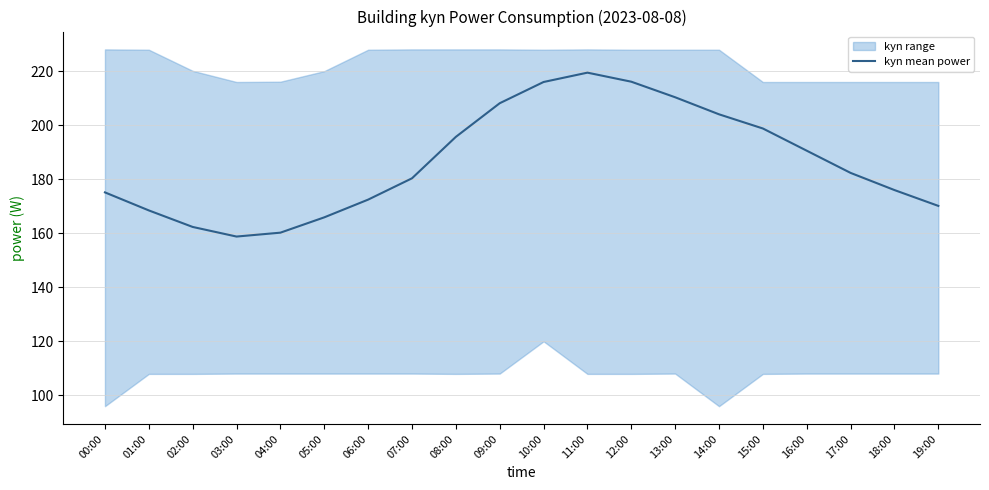

The value at 18:00 is 247.8. True or false?

False